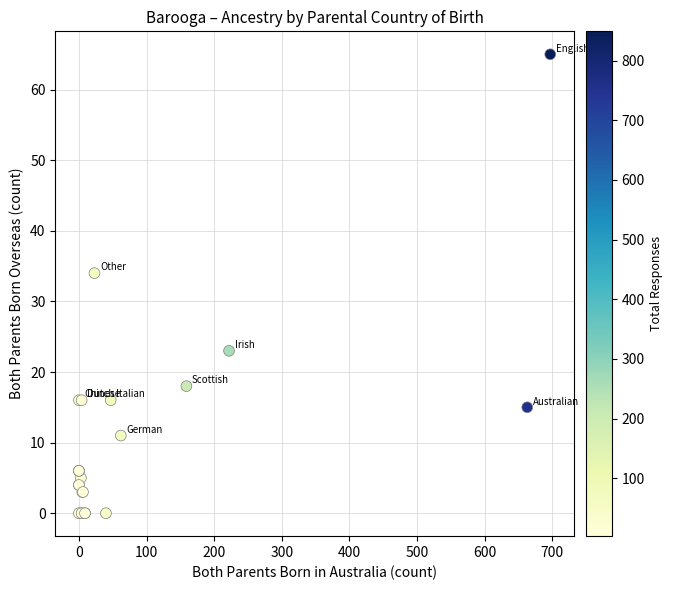

What Y value in the scatter plot is closest to 32?

34